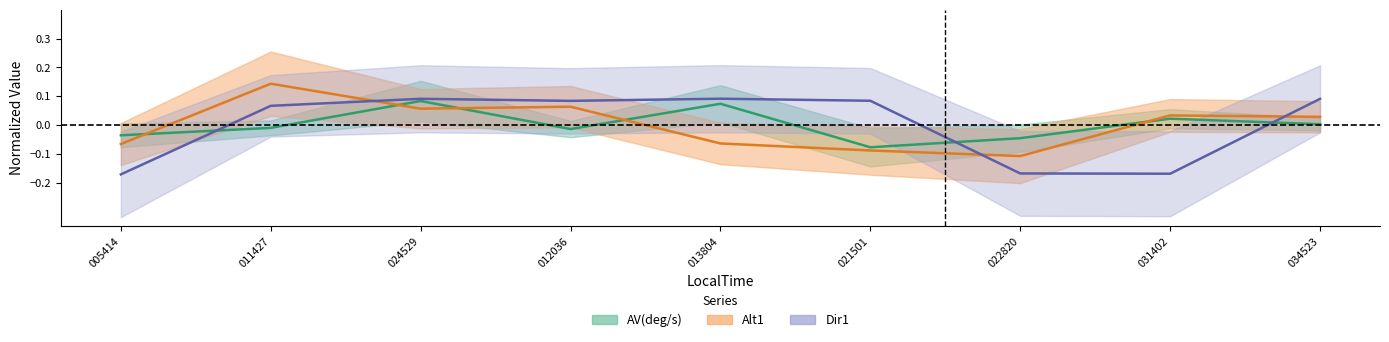

Count the number of data series in this chart.

3